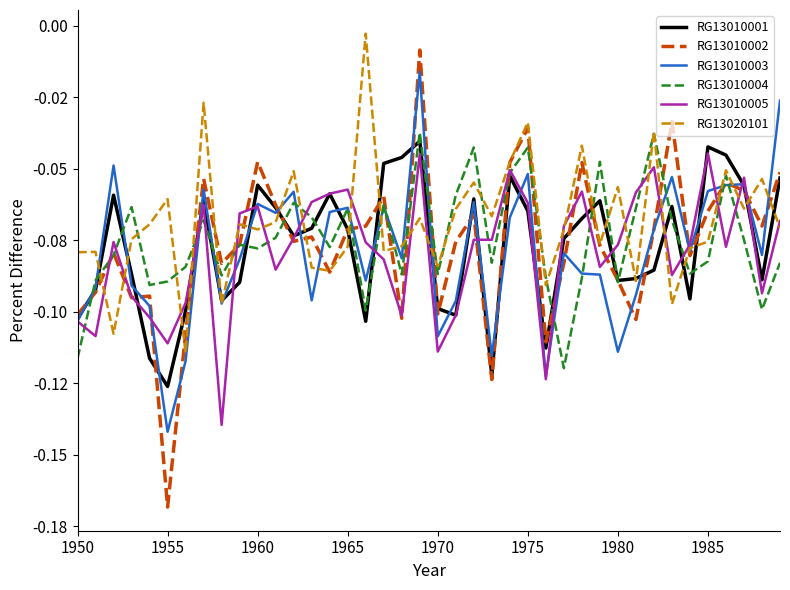

Does the chart have visible grid lines?

No